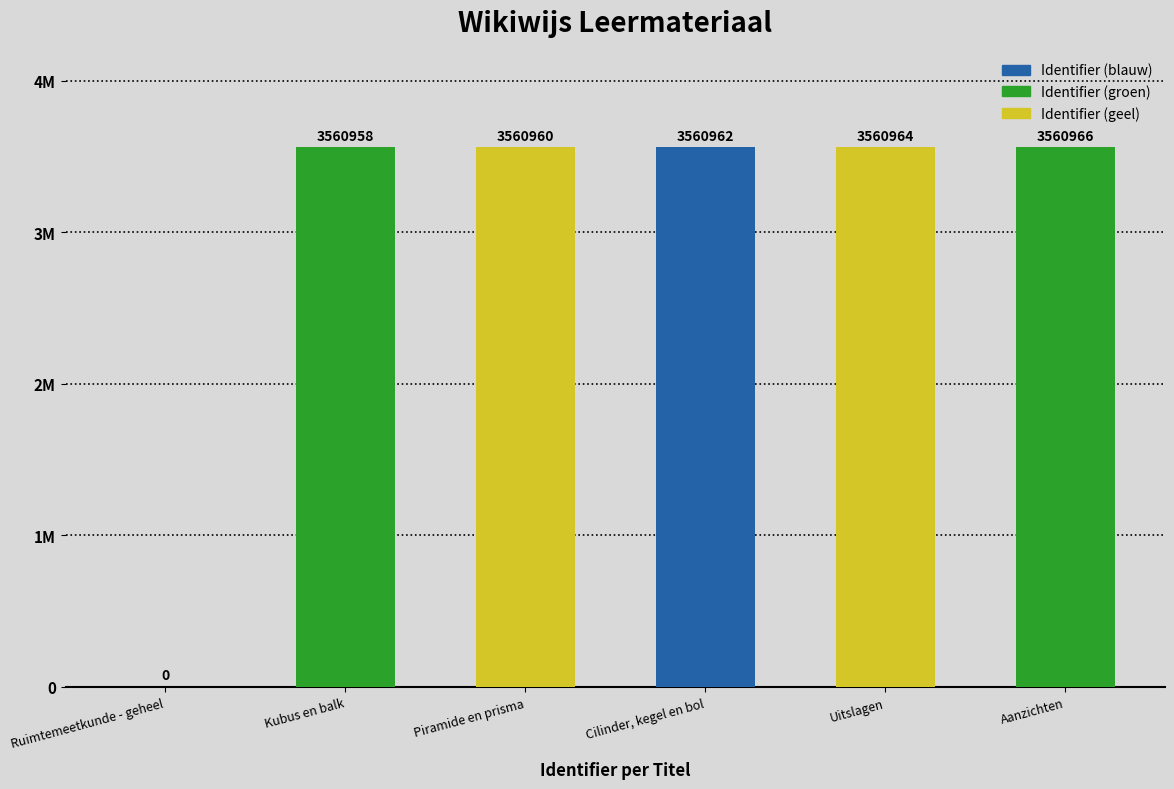

The chart shows a value of 3560964 at Uitslagen. True or false?

True